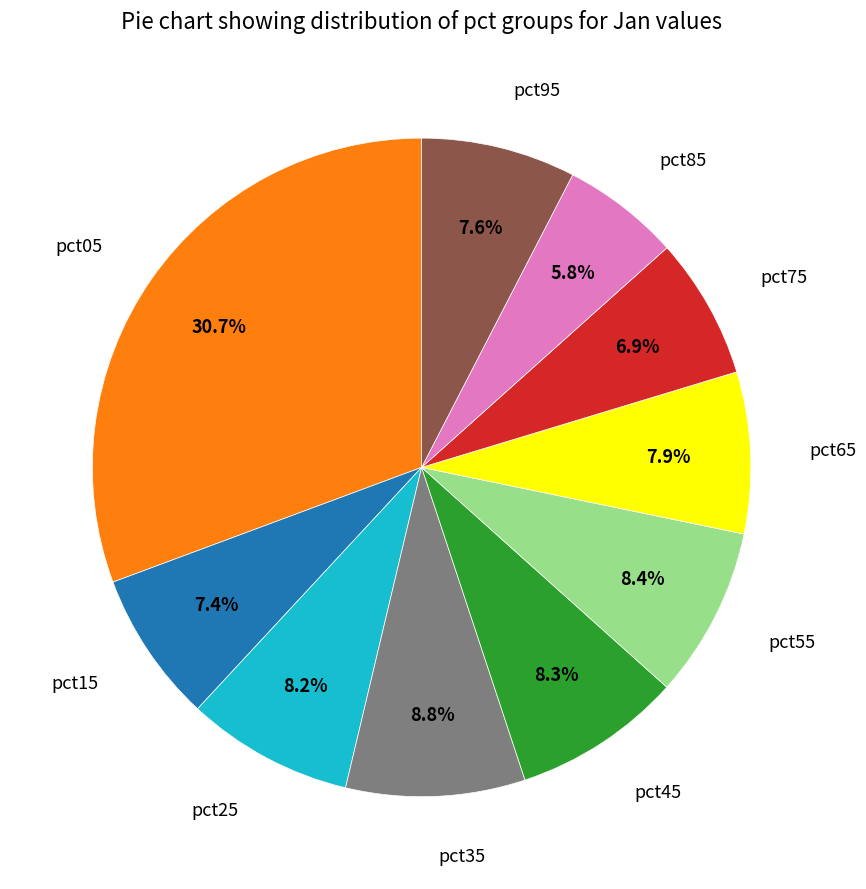

Does any single category account for the majority?

No